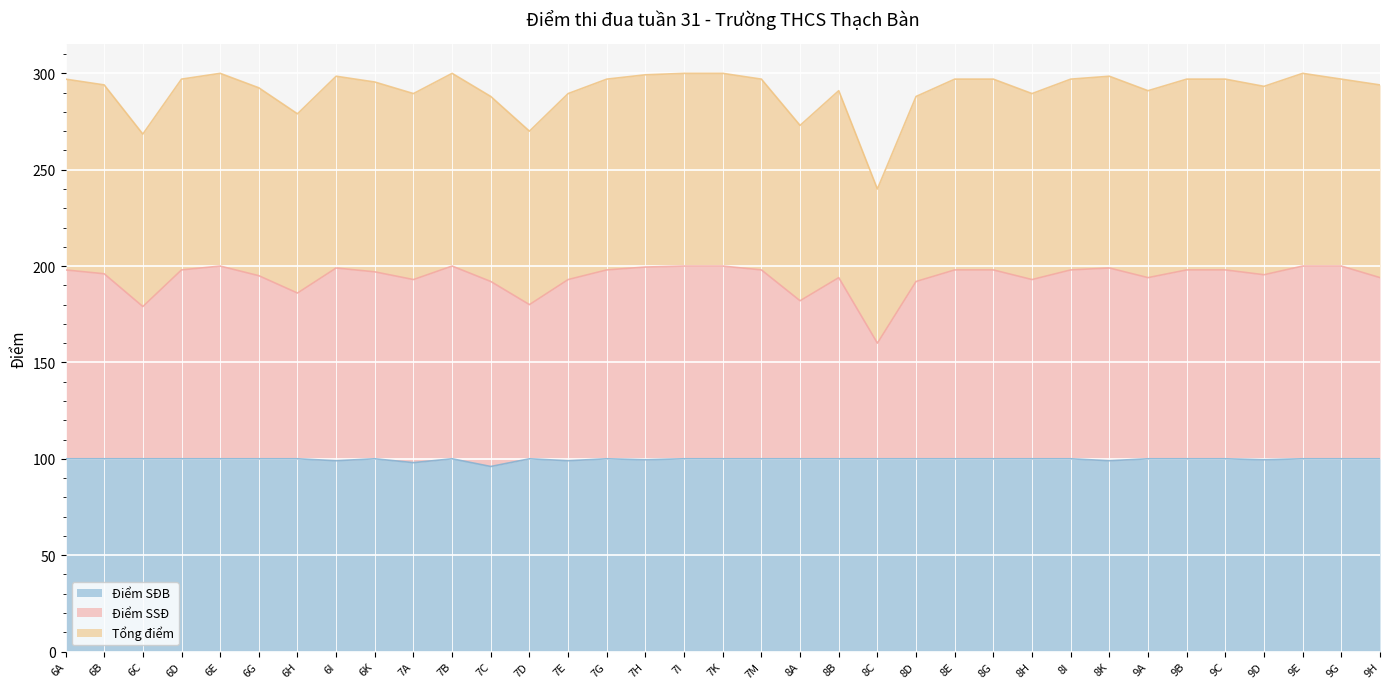

What is the value of the Điểm SĐB point at the 16th from the left?

99.5